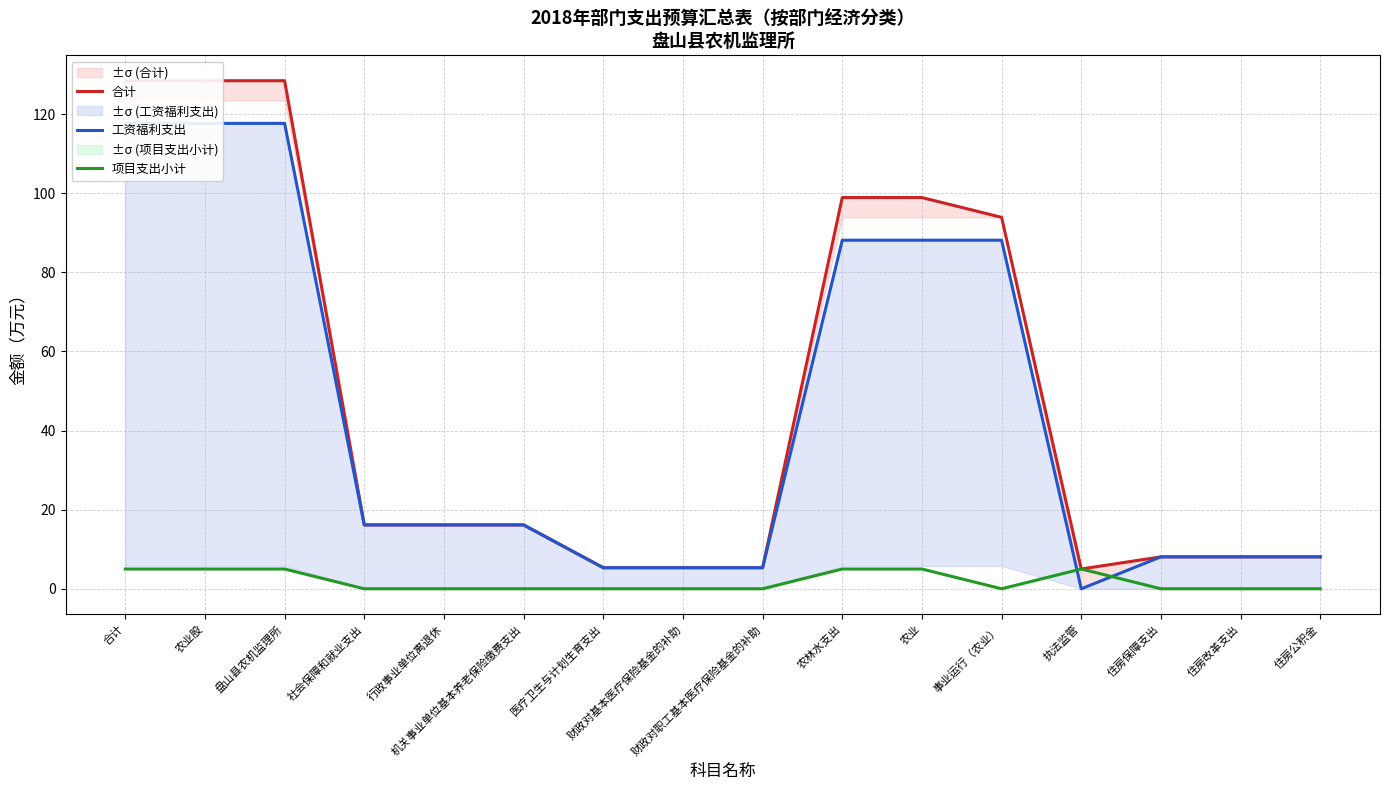

What is the maximum value for 项目支出小计?

5